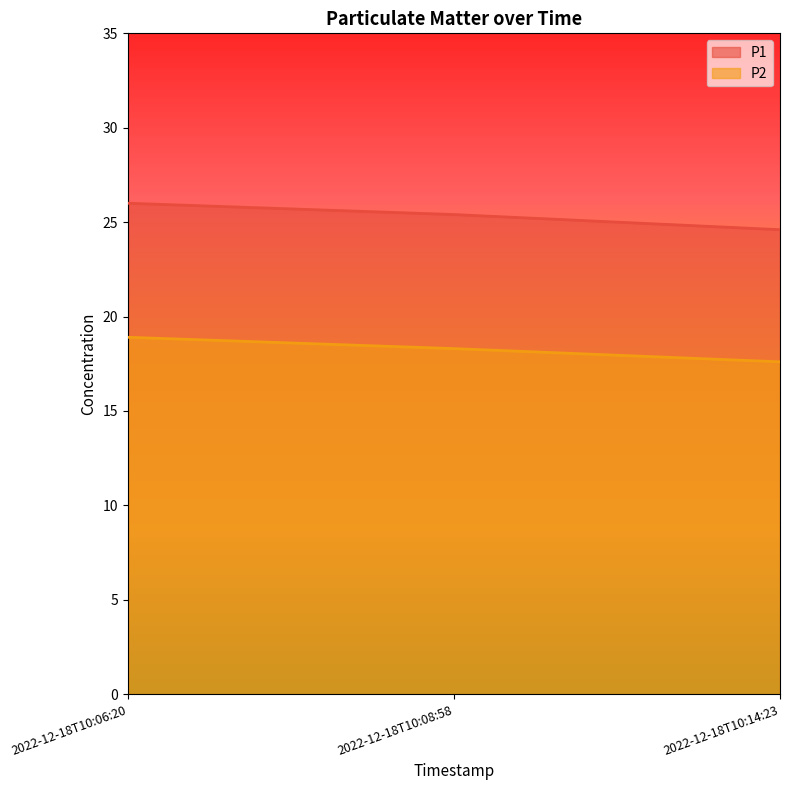

Which series has the largest total across all categories?

P1